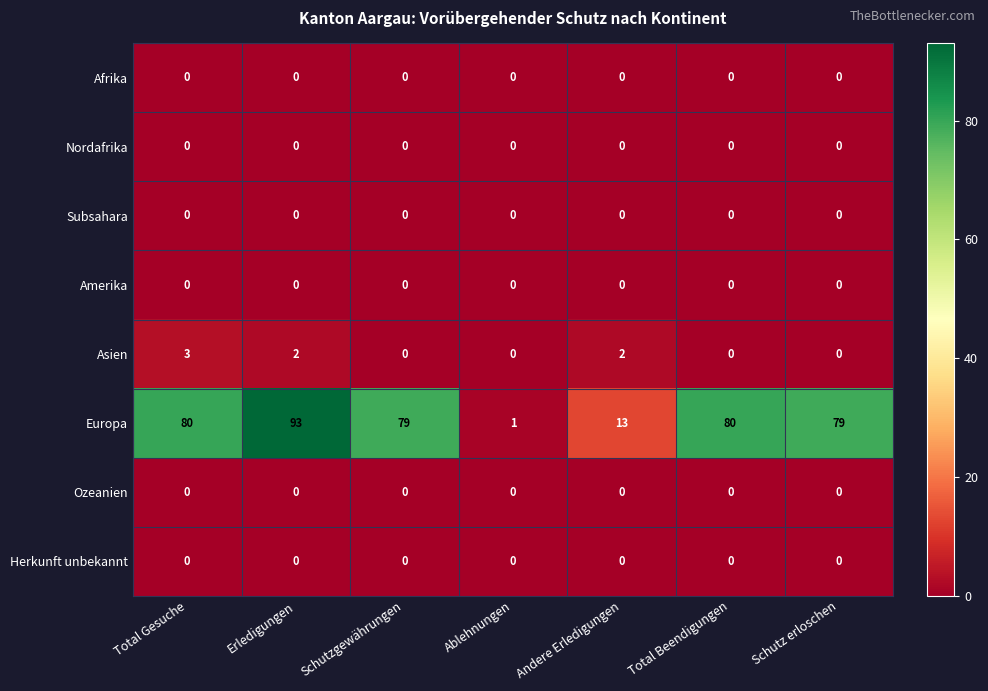

What is the maximum value shown in the chart?

93